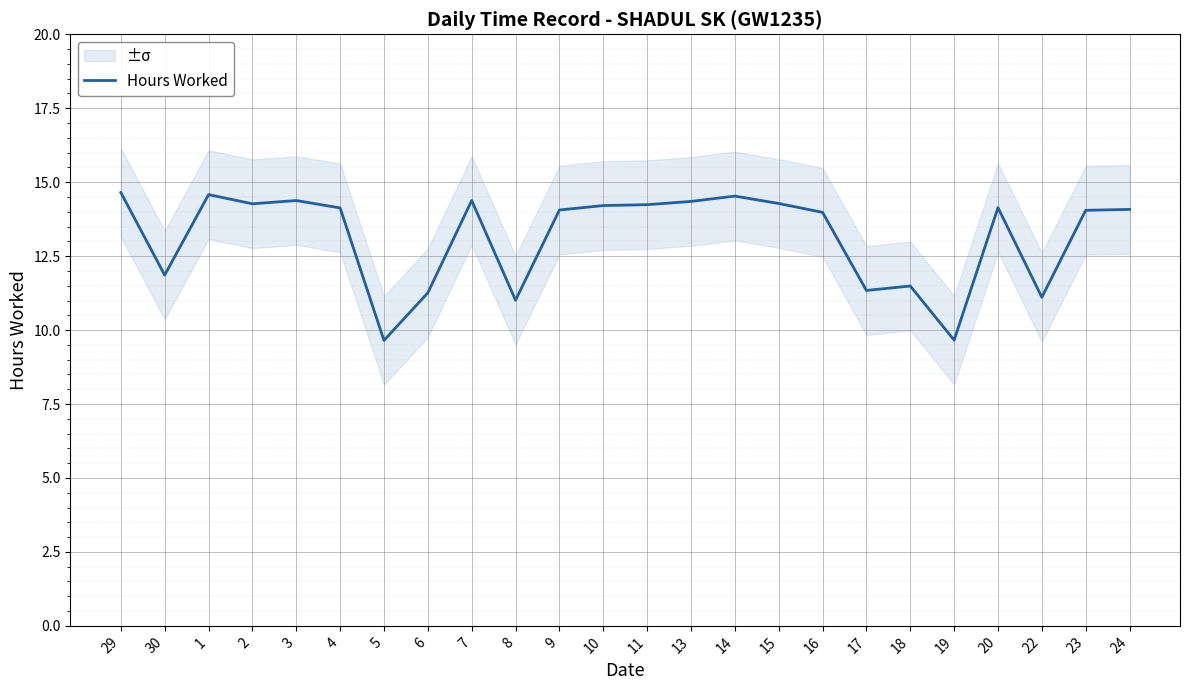

Approximately how many times larger is the value at 4 compared to 14?

1.0